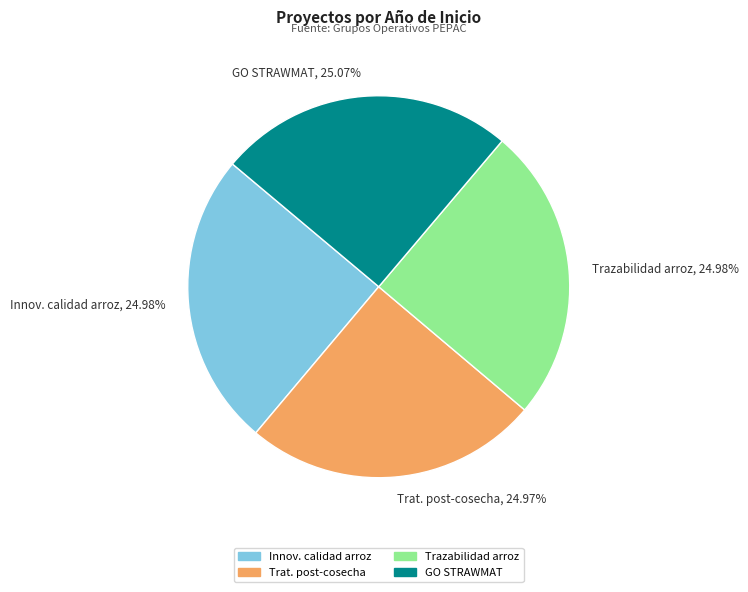

Do Trazabilidad arroz, 24.98% and Trat. post-cosecha, 24.97% together represent more than half of the pie?

No